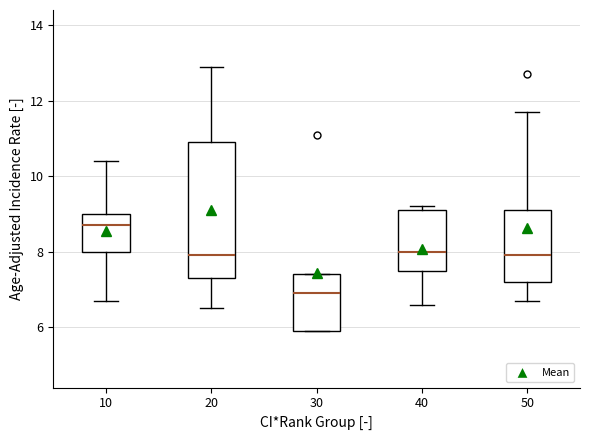

Which box's median line is the highest?

10